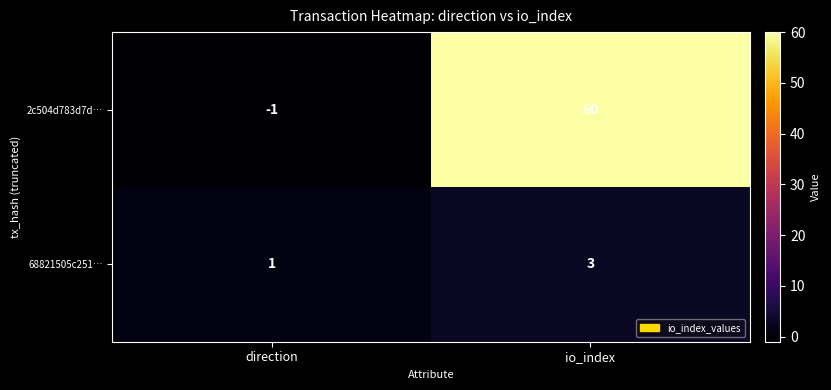

What is the average value of the 2c504d783d7d… series?

30